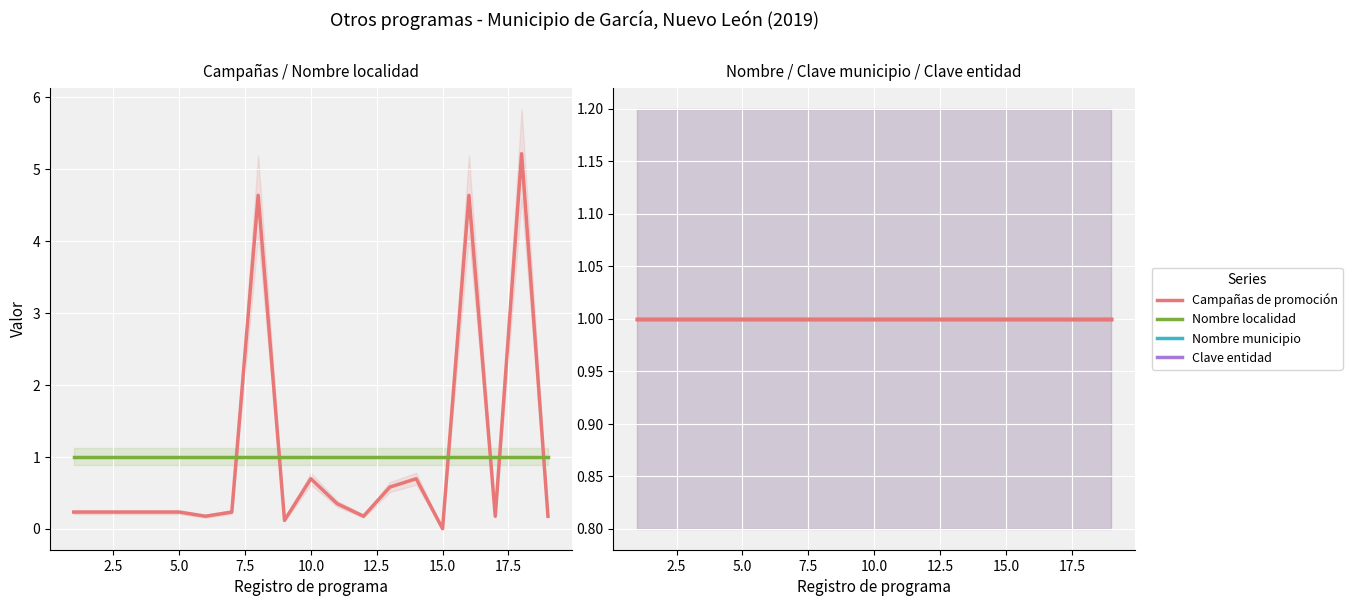

What is the value of the Campañas de promoción point at the 17th from the left?

0.2